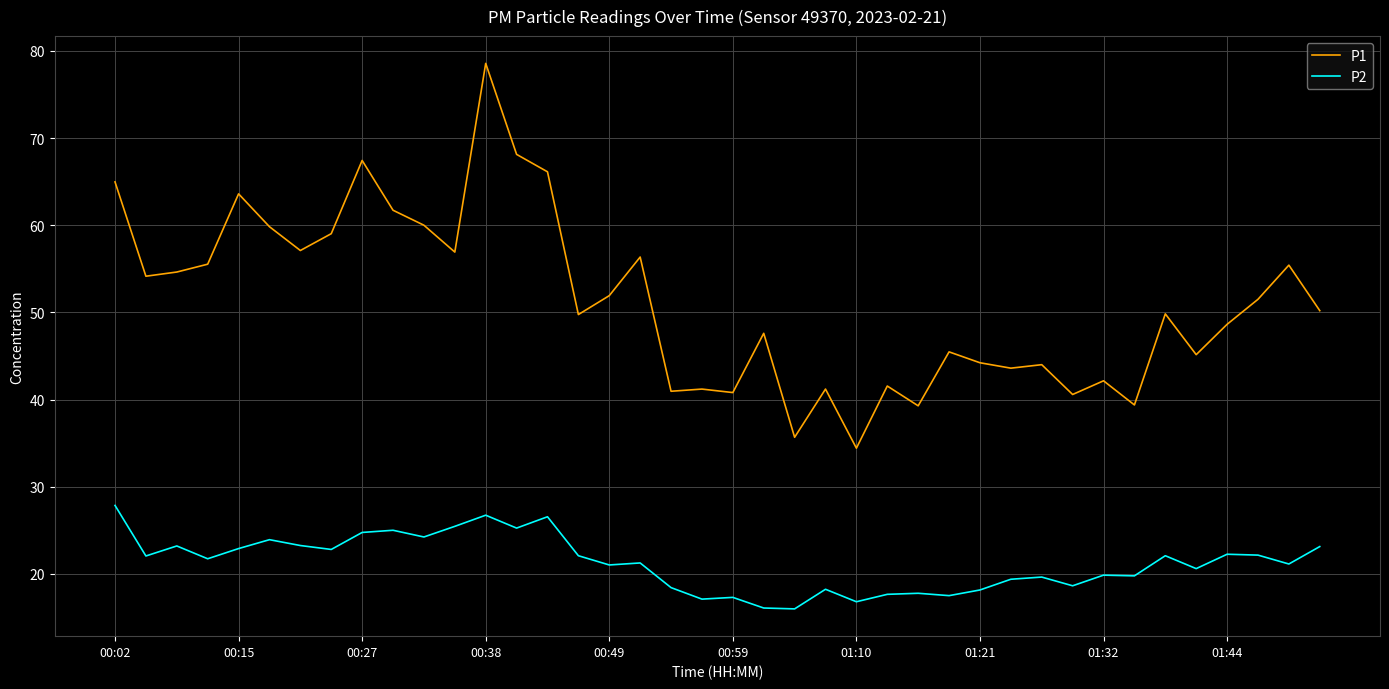

What is the difference between the maximum and minimum values in the P2 series?

11.9